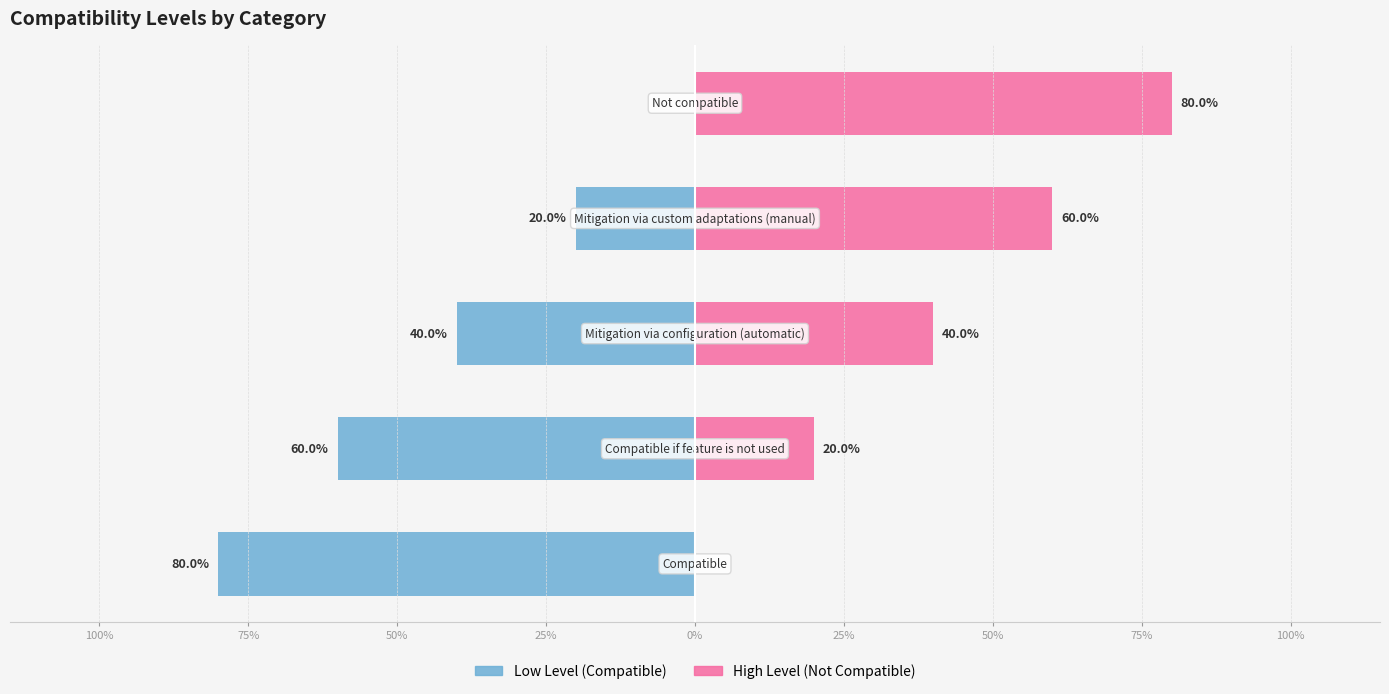

What is the minimum value for Level (low)?

-80